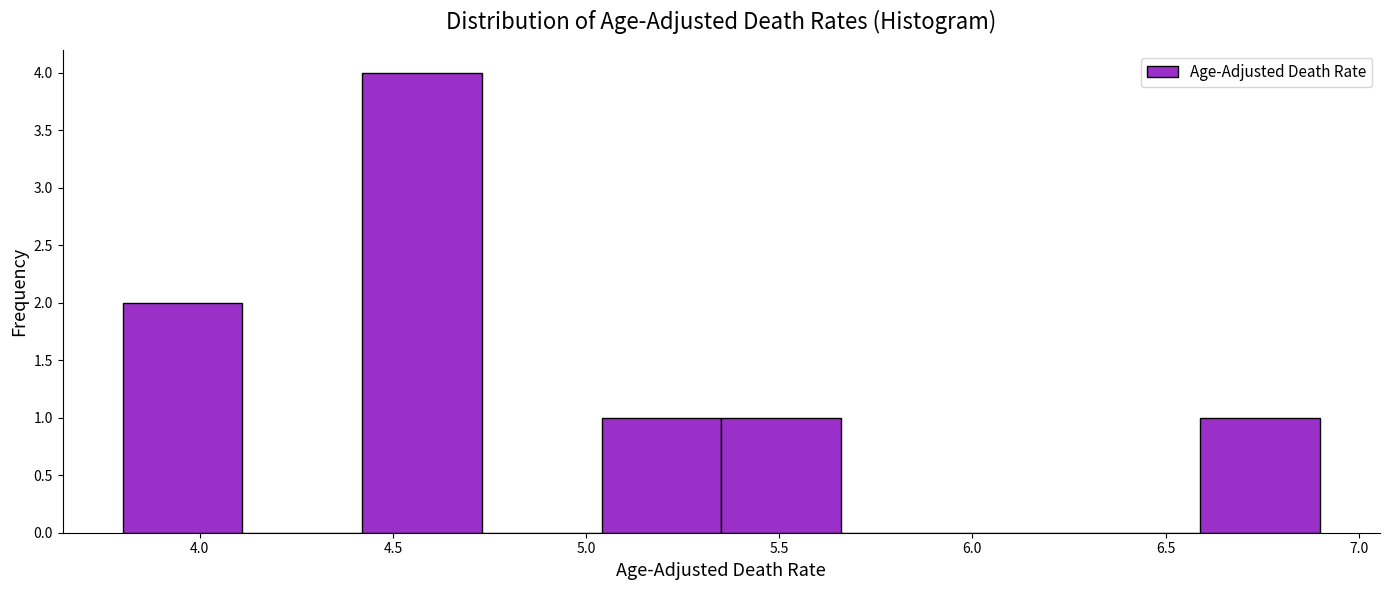

Which range on the x-axis has the tallest bar?

4.42 to 4.73